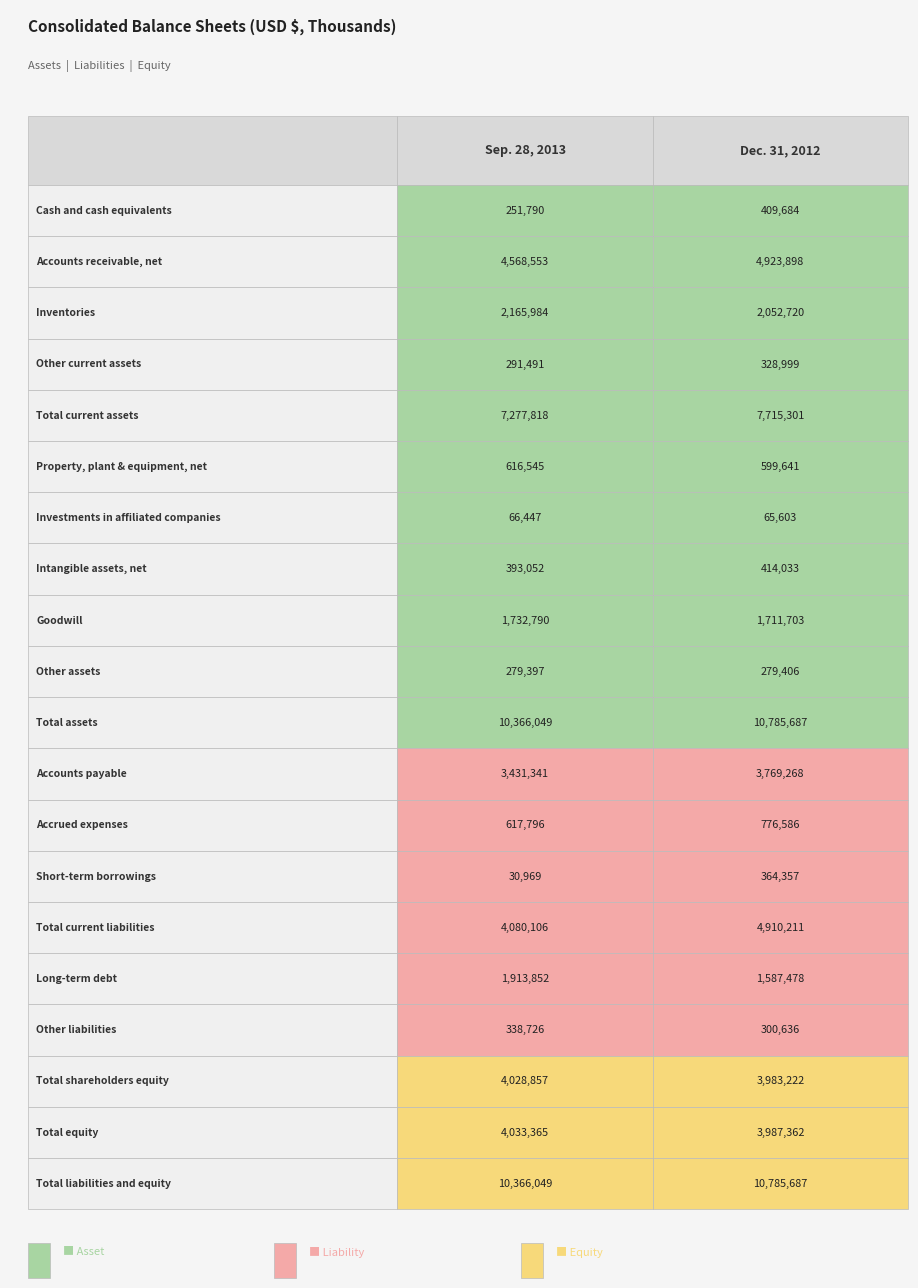

What is the spread (max minus min) of values at 17?

45635